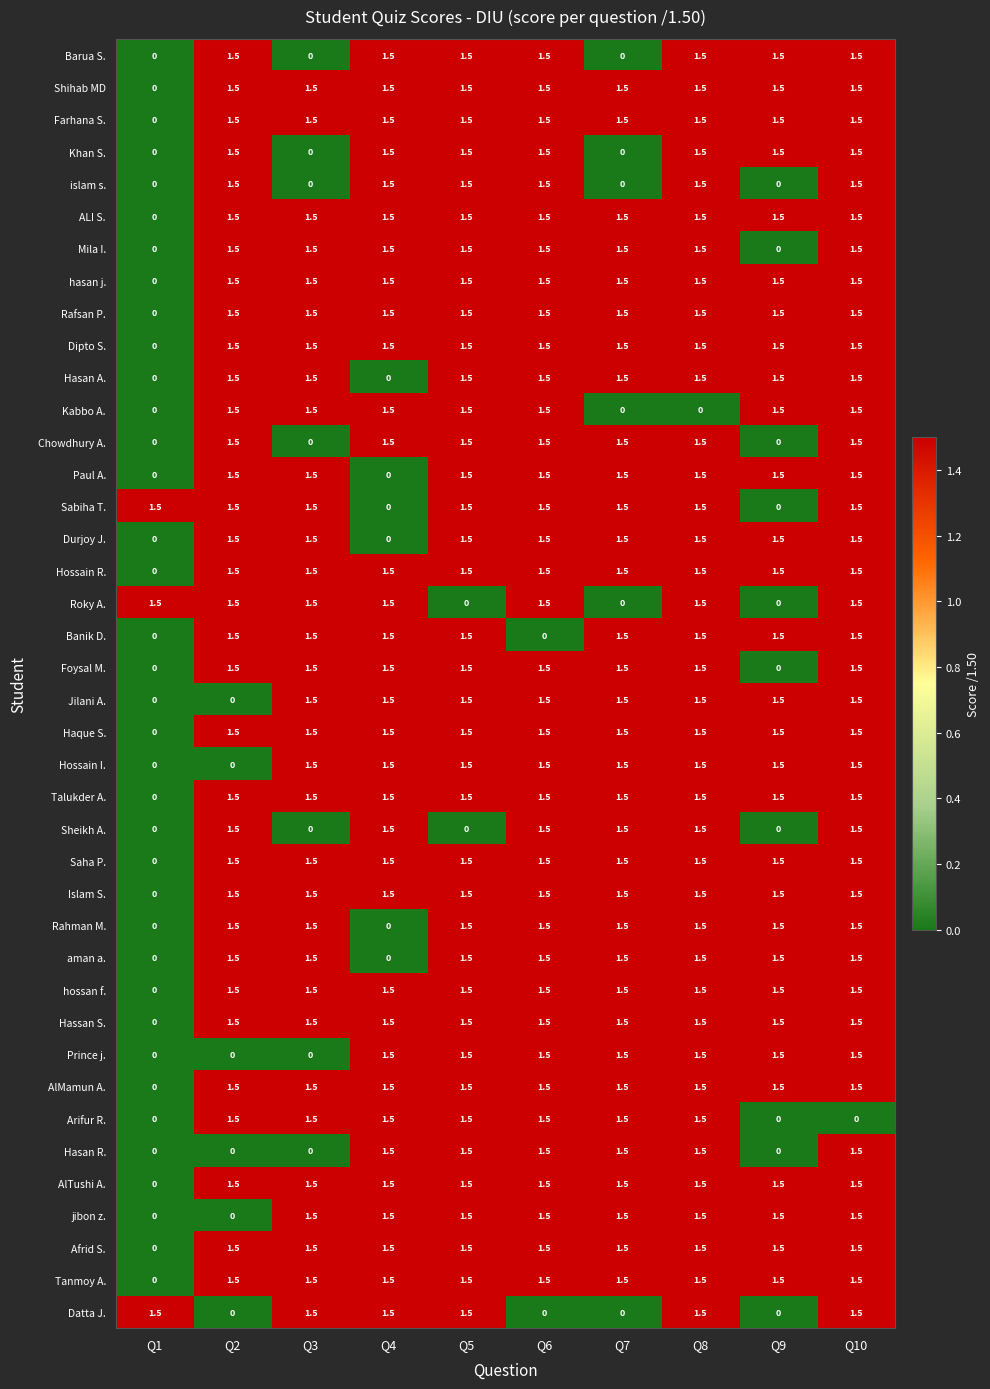

Count the number of data series in this chart.

40